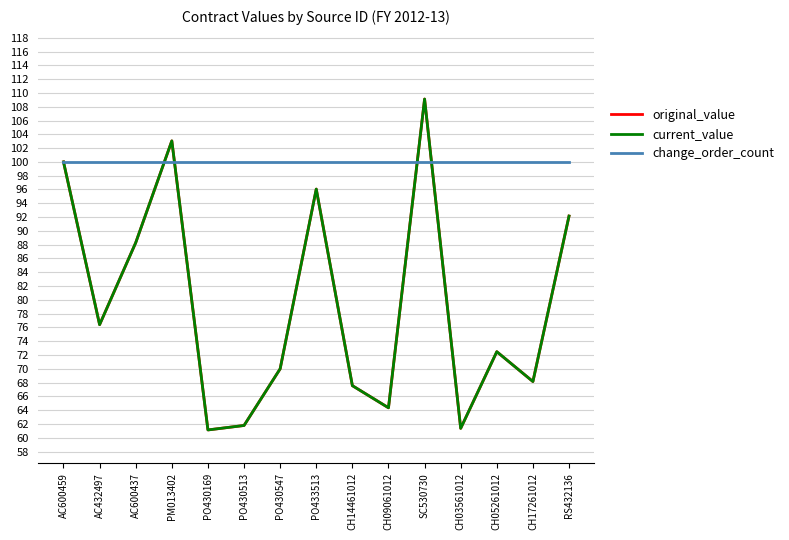

List the series in order of their peak value, highest first.

original_value, current_value, change_order_count